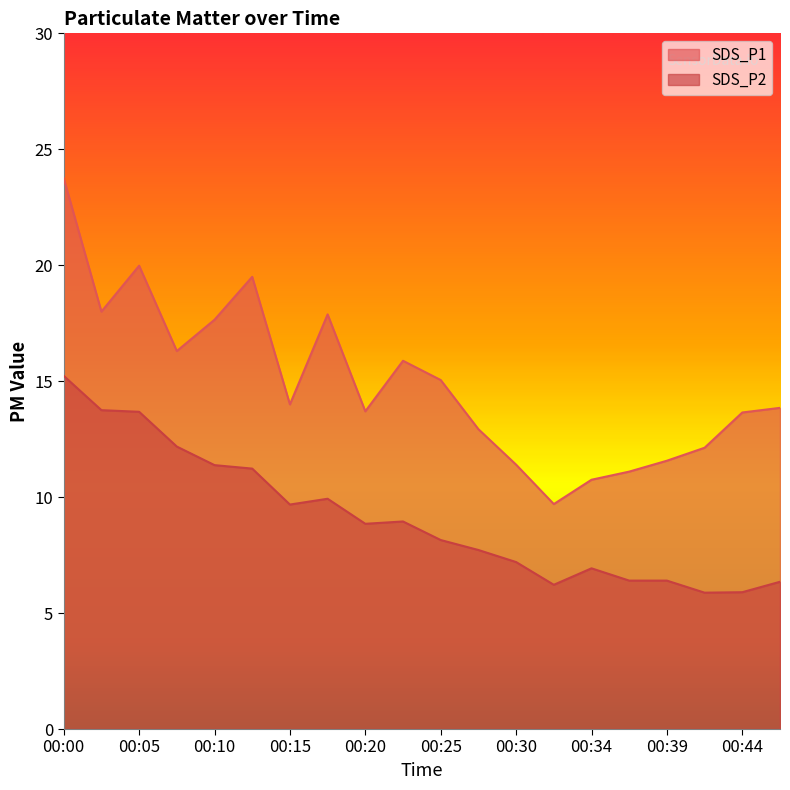

Which category has the highest value in the SDS_P2 series?

00:00